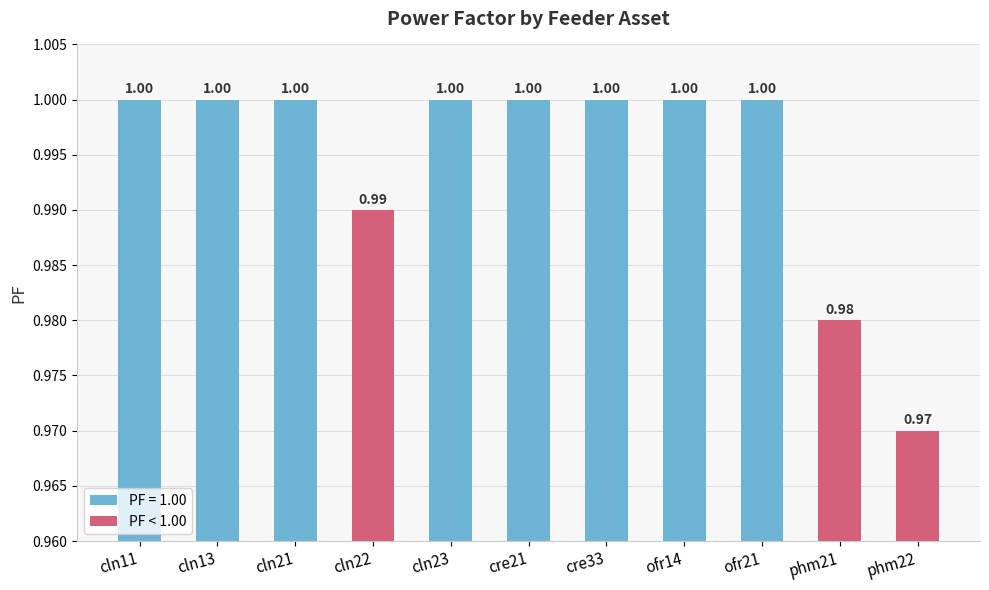

The chart shows a value of 1.0 at cln13. True or false?

True